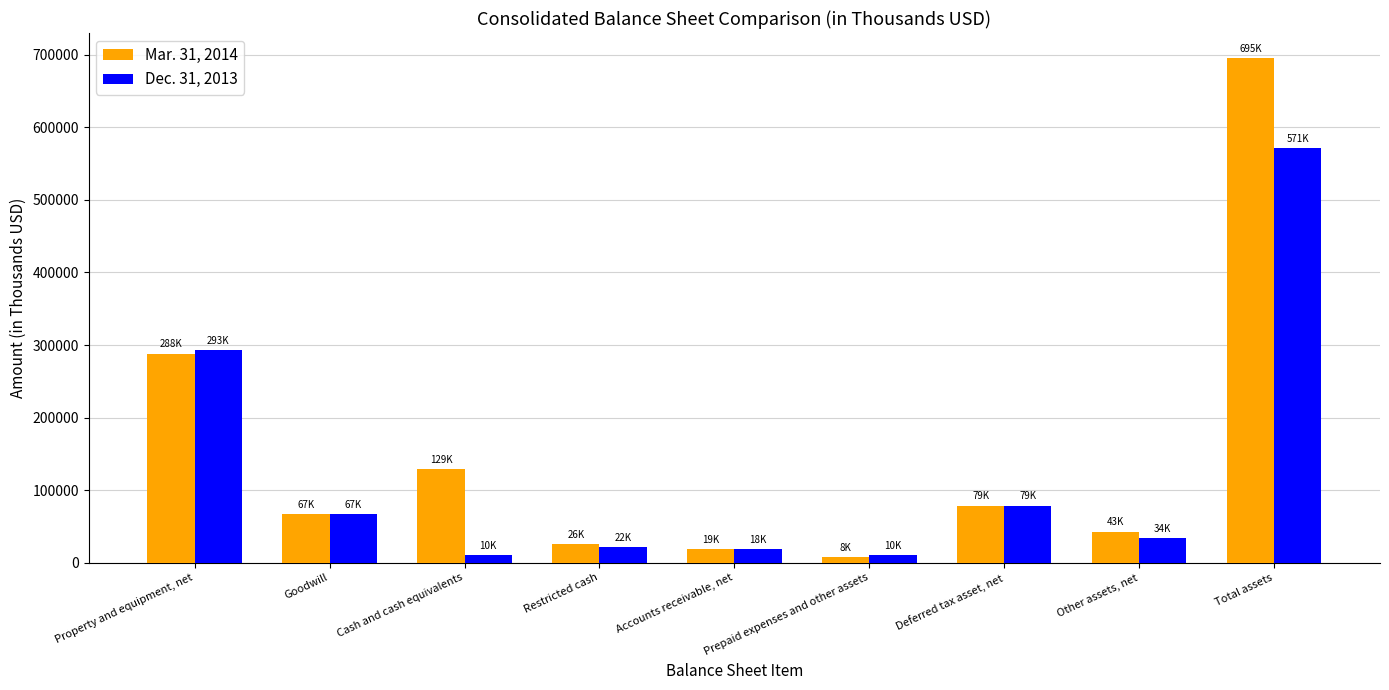

Between Goodwill and Other assets, net, which series saw the biggest shift?

Dec. 31, 2013